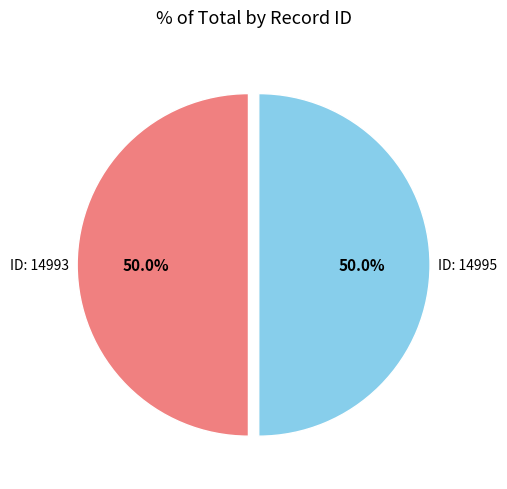

Combined, do ID: 14995 and ID: 14993 account for over 50%?

Yes